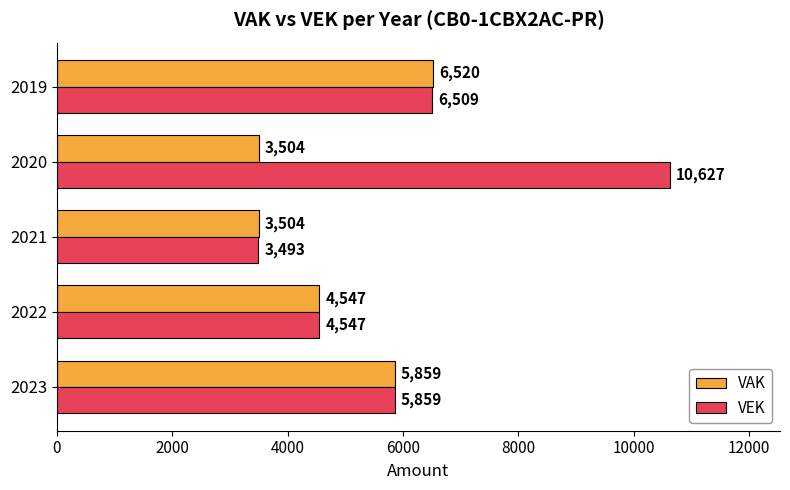

Which label corresponds to the largest value in the chart?

2020